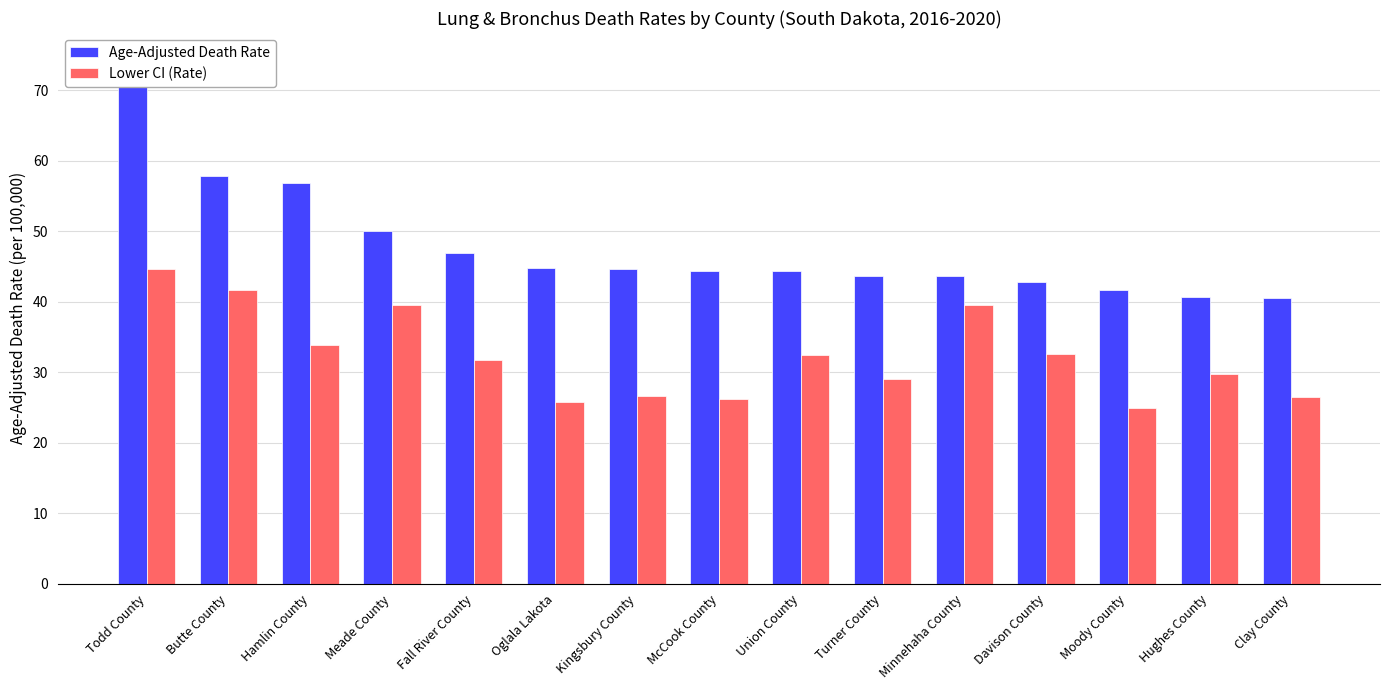

Which series changed the most between Oglala Lakota and Union County?

Lower CI (Rate)